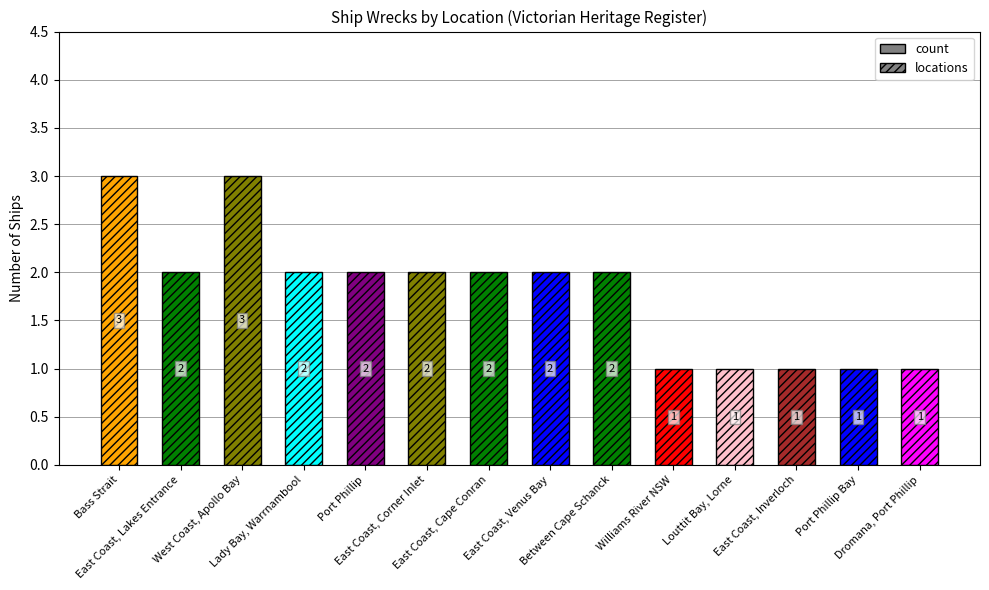

Does the chart contain stacked bars?

No